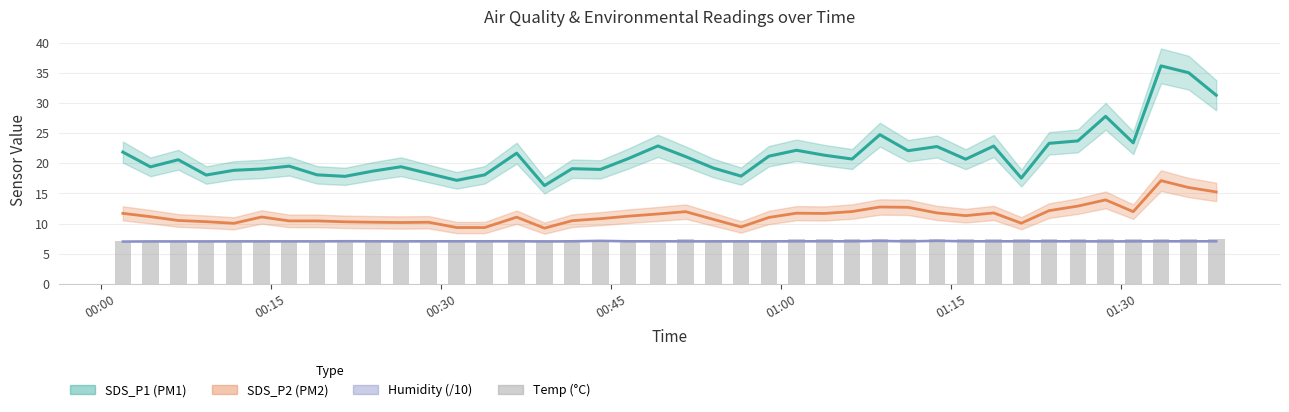

Are the bars grouped side by side (vs. stacked)?

Yes